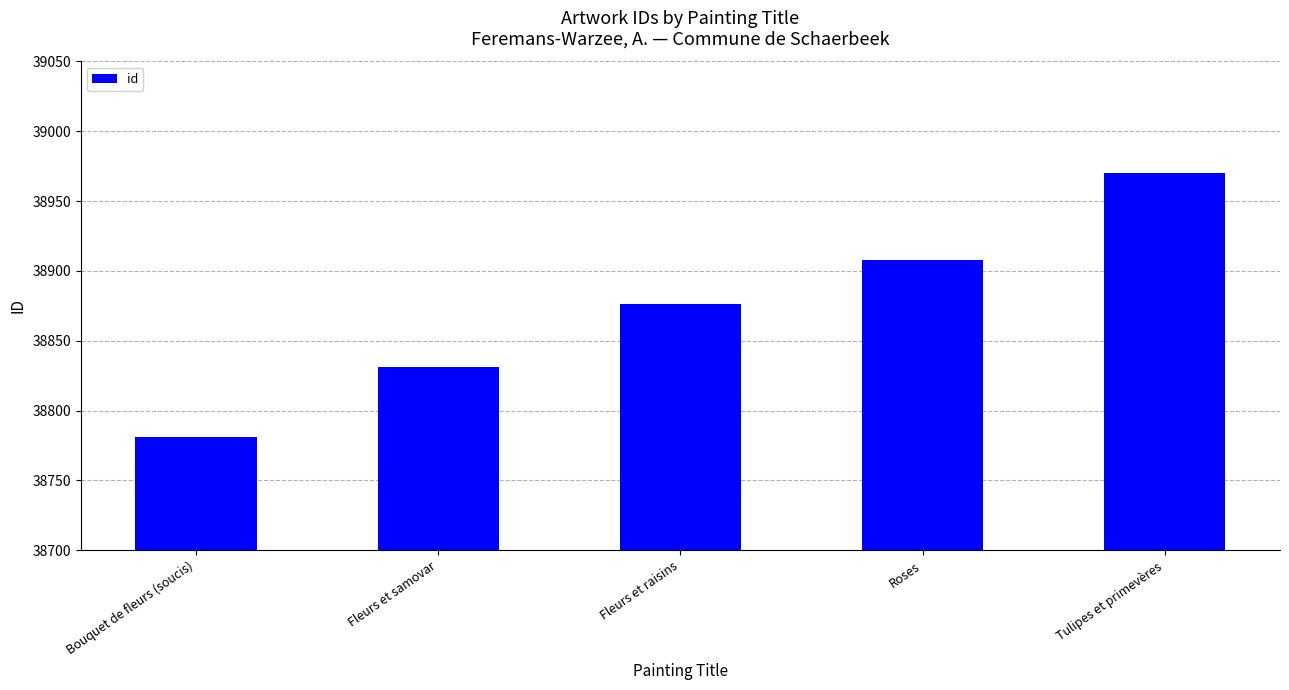

Which has a higher value, Fleurs et samovar or Roses?

Roses